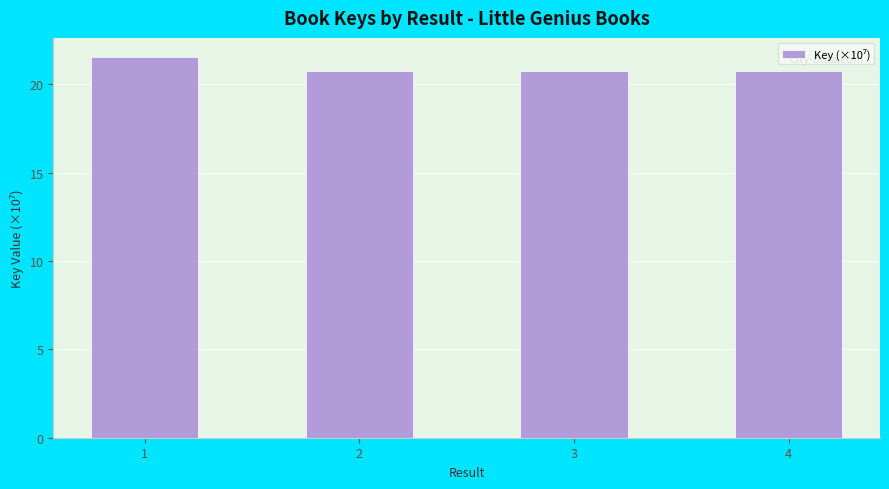

What is the smallest value displayed?

20.7